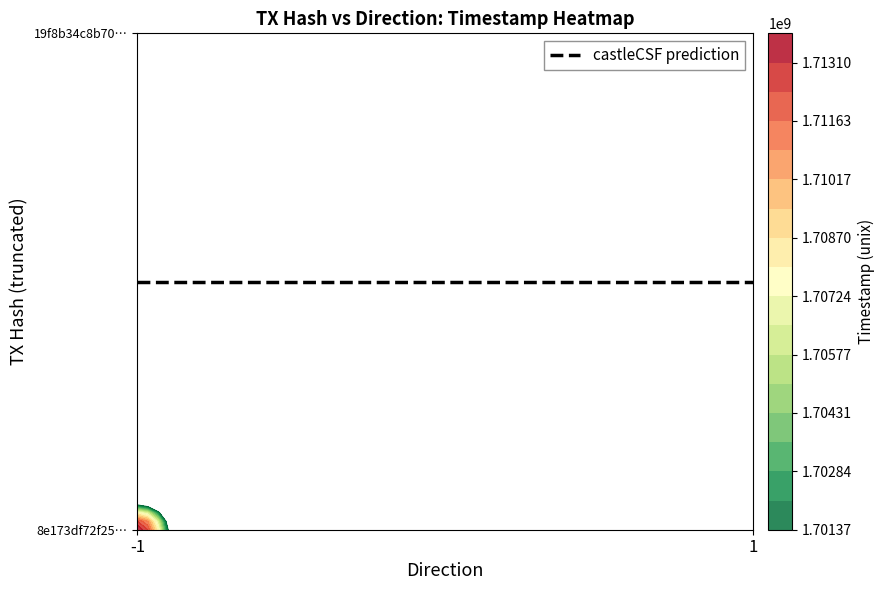

Reading left to right, what are all the values shown in this chart?

8e173df72f2557ad080b6cd791eeffe0ec8d9e3: -1	1713833344
19f8b34c8b706880ec84b9263ac3239fcbd1b67: 1	1701374089